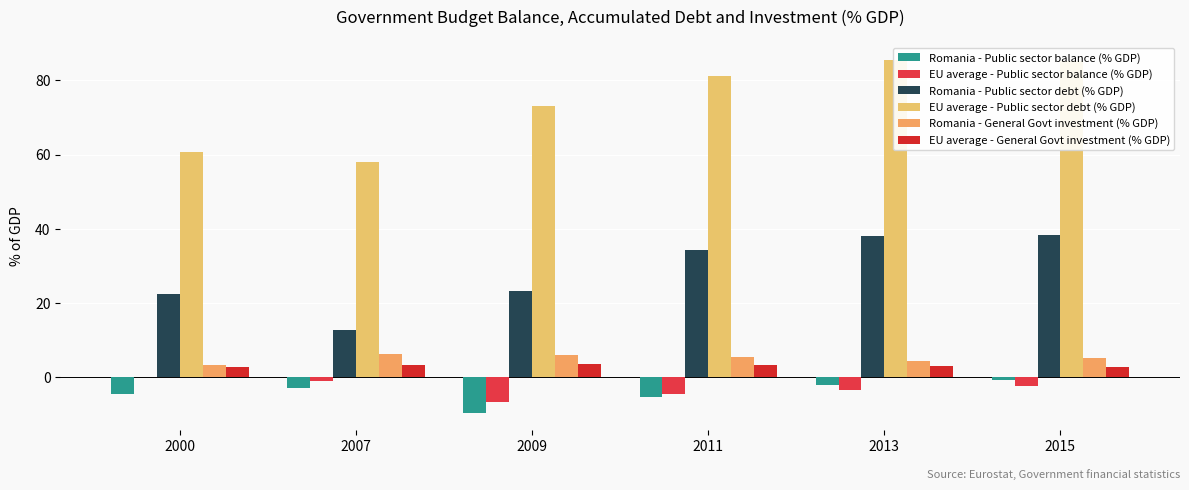

Is it true that EU average - Public sector debt (% GDP) equals 60.6 at 2000?

True